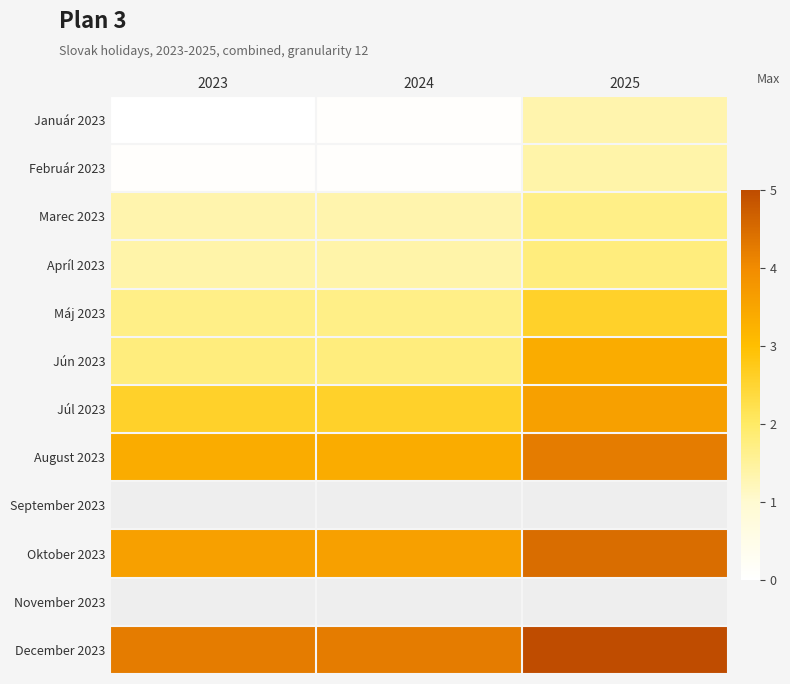

How many series are shown in this chart?

12